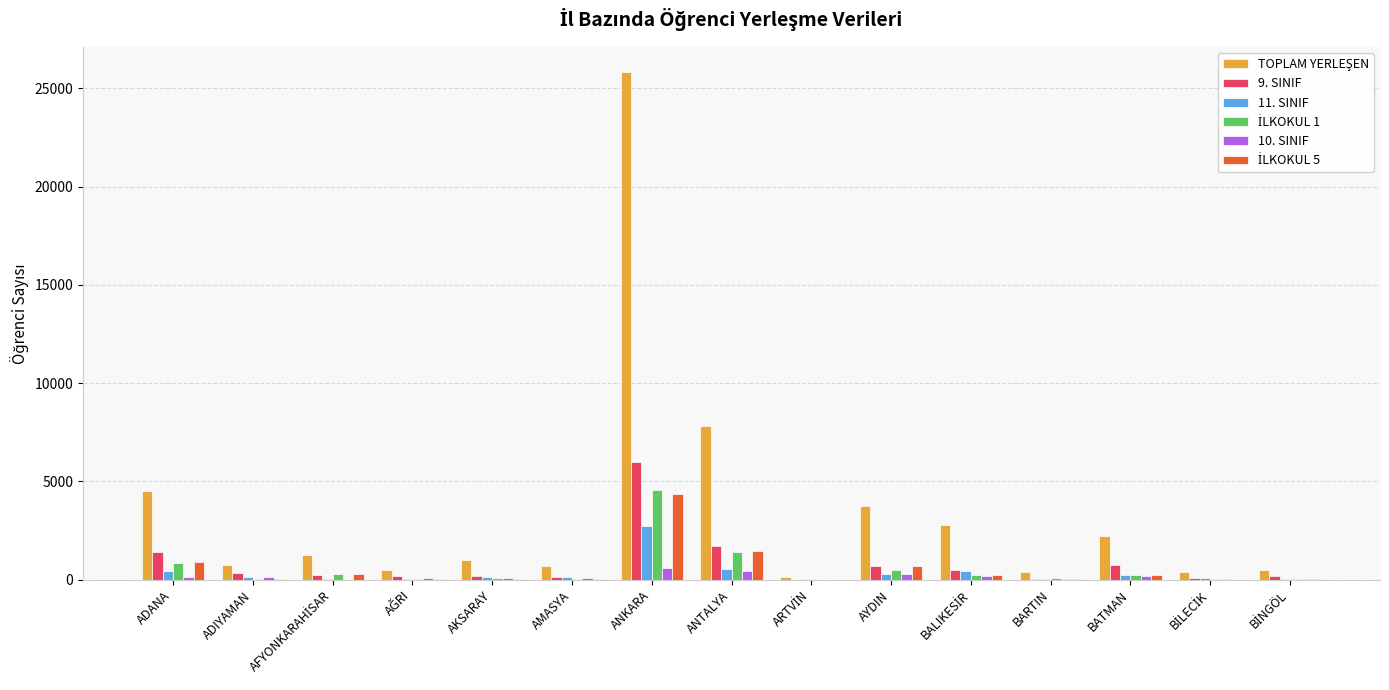

At which category is the sum across all series the highest?

ANKARA